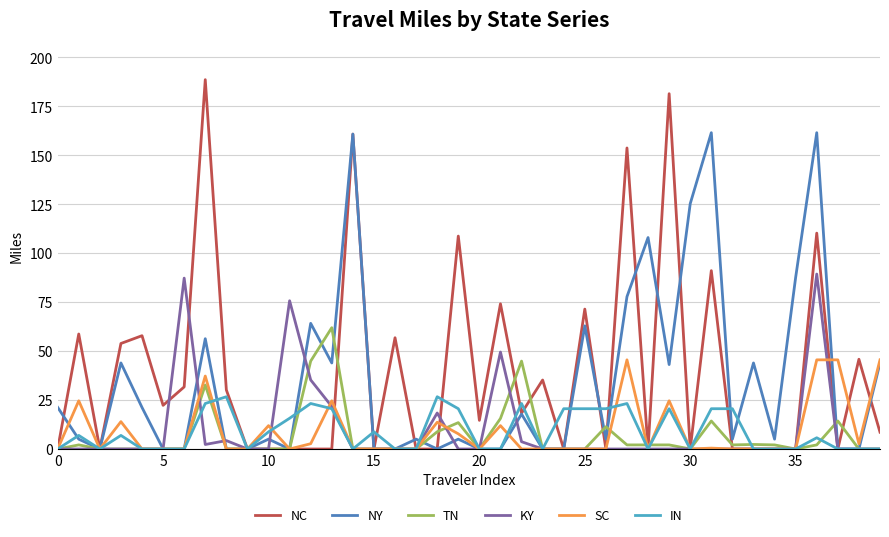

Which series has the largest range (max minus min)?

NC